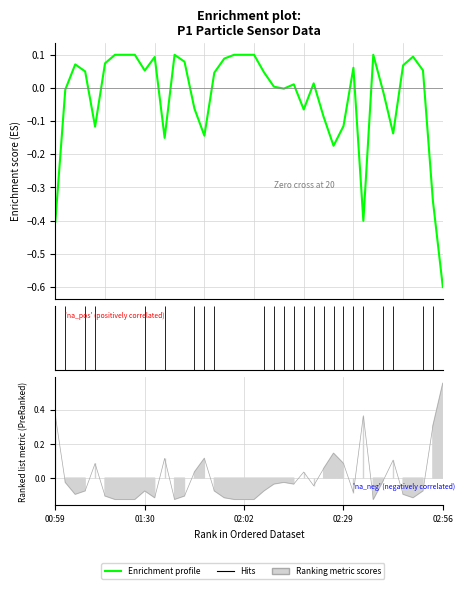

Reading left to right, transcribe all the data shown in this chart.

P1: 00:59=-0.4	01:02=-0.0	01:04=0.1	01:09=0.0	01:12=-0.1	01:17=0.1	01:22=0.1	01:25=0.1	01:27=0.1	01:30=0.1	01:32=0.1	01:35=-0.2	01:37=0.1	01:40=0.1	01:47=-0.1	01:50=-0.1	01:52=0.0	01:55=0.1	02:00=0.1	02:02=0.1	02:04=0.1	02:07=0.0	02:09=0.0	02:14=-0.0	02:17=0.0	02:19=-0.1	02:22=0.0	02:24=-0.1	02:27=-0.2	02:29=-0.1	02:32=0.1	02:36=-0.4	02:39=0.1	02:41=-0.0	02:44=-0.1	02:46=0.1	02:49=0.1	02:51=0.1	02:54=-0.3	02:56=-0.6
ratioP1: 00:59=0.4	01:02=-0.0	01:04=-0.1	01:09=-0.1	01:12=0.1	01:17=-0.1	01:22=-0.1	01:25=-0.1	01:27=-0.1	01:30=-0.1	01:32=-0.1	01:35=0.1	01:37=-0.1	01:40=-0.1	01:47=0.0	01:50=0.1	01:52=-0.1	01:55=-0.1	02:00=-0.1	02:02=-0.1	02:04=-0.1	02:07=-0.1	02:09=-0.0	02:14=-0.0	02:17=-0.0	02:19=0.0	02:22=-0.0	02:24=0.1	02:27=0.1	02:29=0.1	02:32=-0.1	02:36=0.4	02:39=-0.1	02:41=-0.0	02:44=0.1	02:46=-0.1	02:49=-0.1	02:51=-0.1	02:54=0.3	02:56=0.6